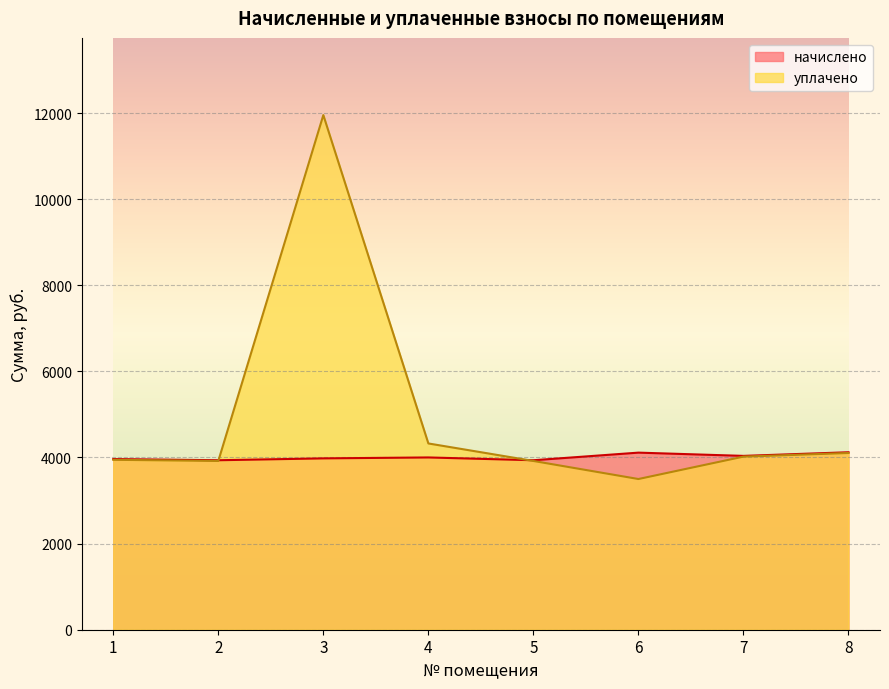

List the labels in order of начислено value, smallest first.

2, 5, 1, 3, 4, 7, 6, 8